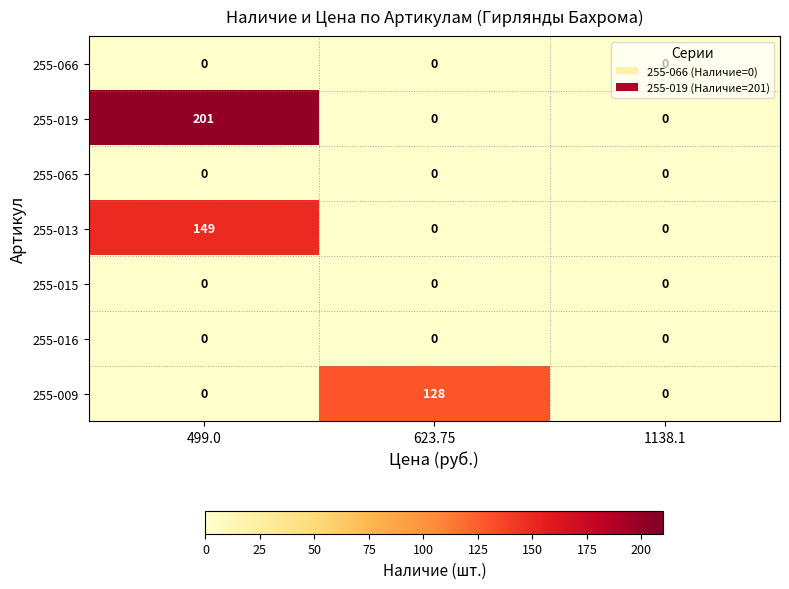

Which series has the largest range (max minus min)?

255-019